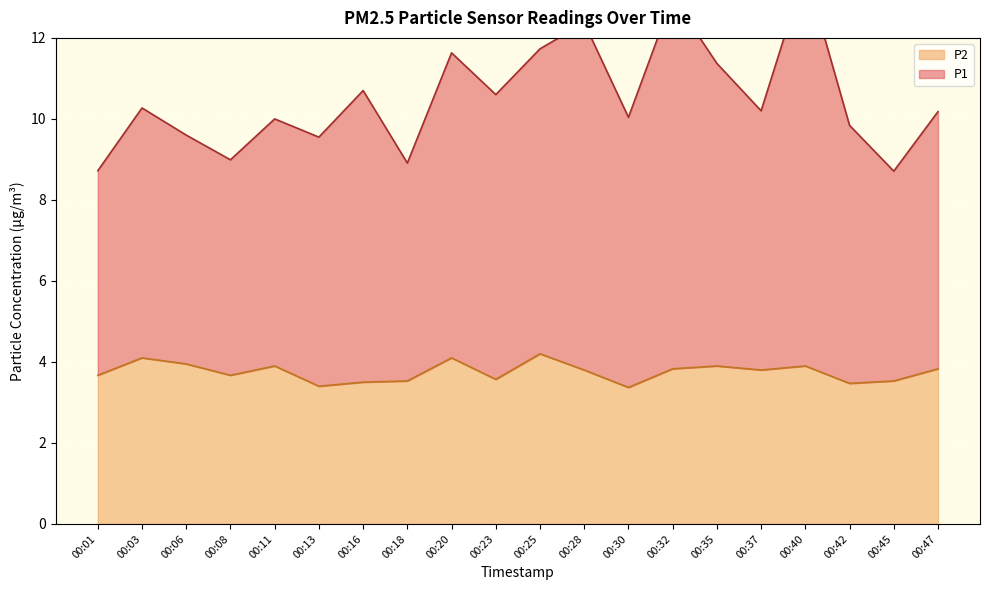

True or false: P1 and P2 intersect in this chart.

False